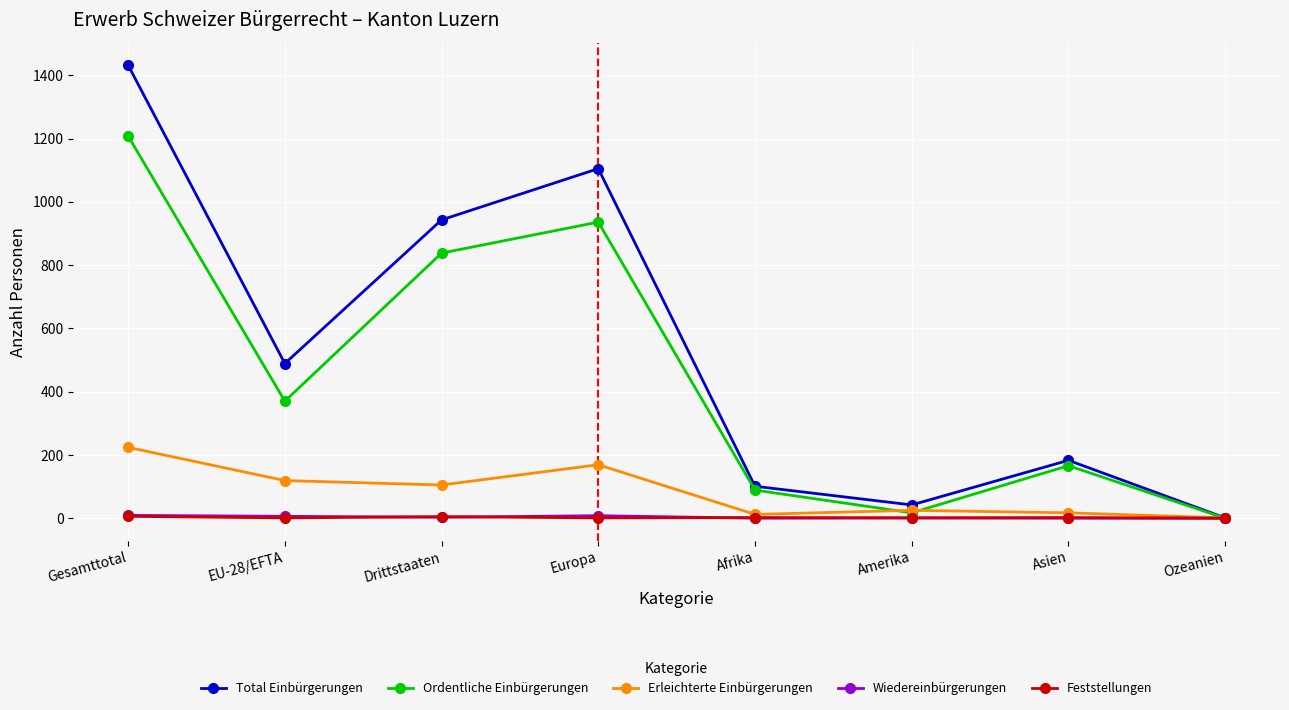

What is the sum of all Ordentliche Einbürgerungen values?

3624